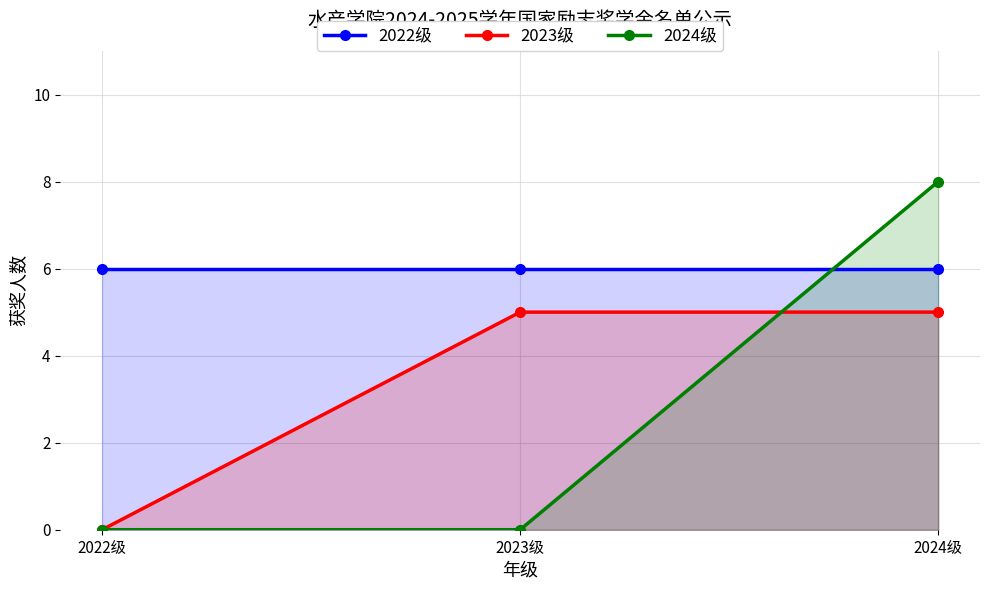

How many series are shown in this chart?

3